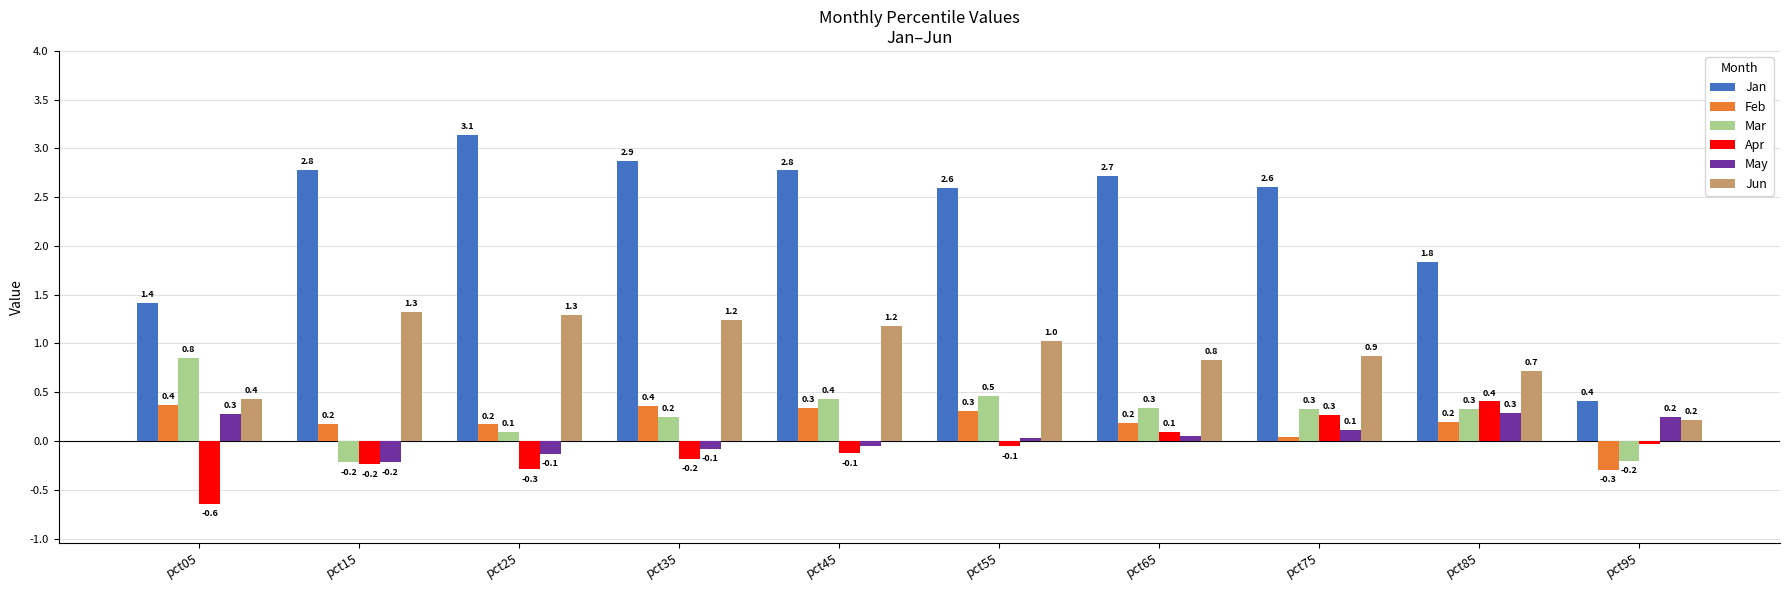

What is the difference between the Jan values at pct95 and pct25?

2.7